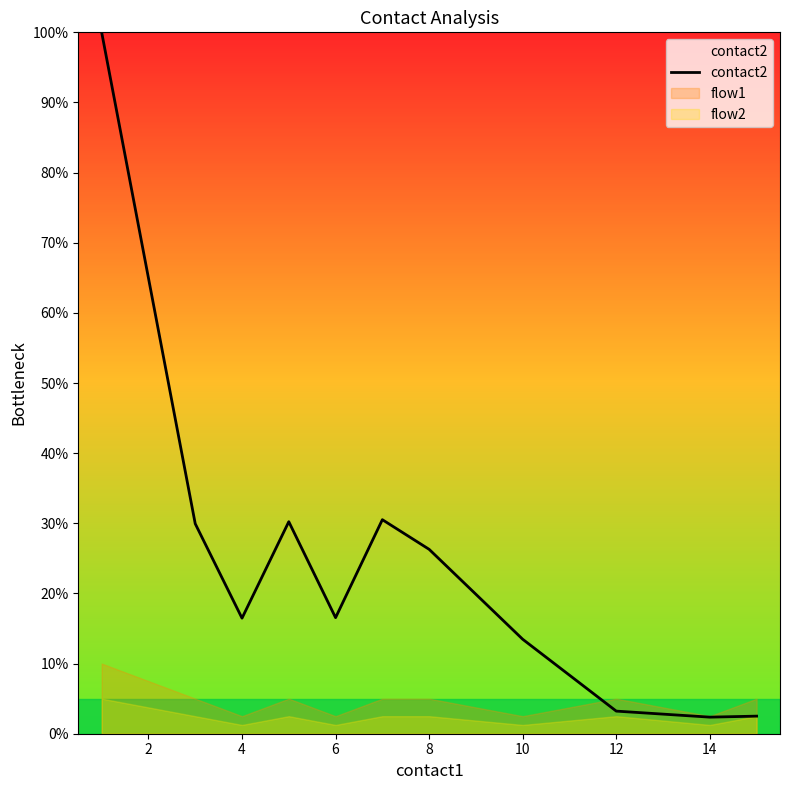

Does the chart display data point markers on the line(s)?

No